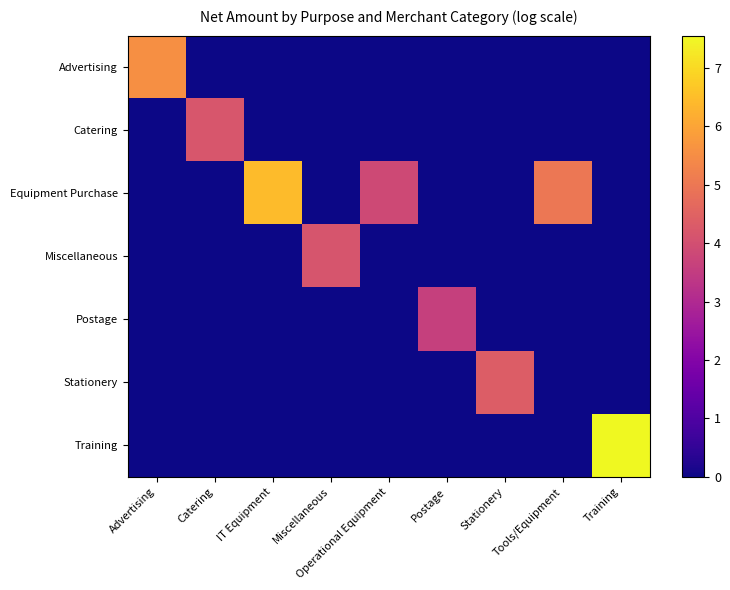

Reading left to right, extract all data points from this chart.

Advertising: Advertising=5.6	Catering=0.0	IT Equipment=0.0	Miscellaneous=0.0	Operational Equipment=0.0	Postage=0.0	Stationery=0.0	Tools/Equipment=0.0	Training=0.0
Catering: Advertising=0.0	Catering=4.2	IT Equipment=0.0	Miscellaneous=0.0	Operational Equipment=0.0	Postage=0.0	Stationery=0.0	Tools/Equipment=0.0	Training=0.0
Equipment Purchase: Advertising=0.0	Catering=0.0	IT Equipment=6.5	Miscellaneous=0.0	Operational Equipment=3.8	Postage=0.0	Stationery=0.0	Tools/Equipment=5.0	Training=0.0
Miscellaneous: Advertising=0.0	Catering=0.0	IT Equipment=0.0	Miscellaneous=4.2	Operational Equipment=0.0	Postage=0.0	Stationery=0.0	Tools/Equipment=0.0	Training=0.0
Postage: Advertising=0.0	Catering=0.0	IT Equipment=0.0	Miscellaneous=0.0	Operational Equipment=0.0	Postage=3.6	Stationery=0.0	Tools/Equipment=0.0	Training=0.0
Stationery: Advertising=0.0	Catering=0.0	IT Equipment=0.0	Miscellaneous=0.0	Operational Equipment=0.0	Postage=0.0	Stationery=4.3	Tools/Equipment=0.0	Training=0.0
Training: Advertising=0.0	Catering=0.0	IT Equipment=0.0	Miscellaneous=0.0	Operational Equipment=0.0	Postage=0.0	Stationery=0.0	Tools/Equipment=0.0	Training=7.6